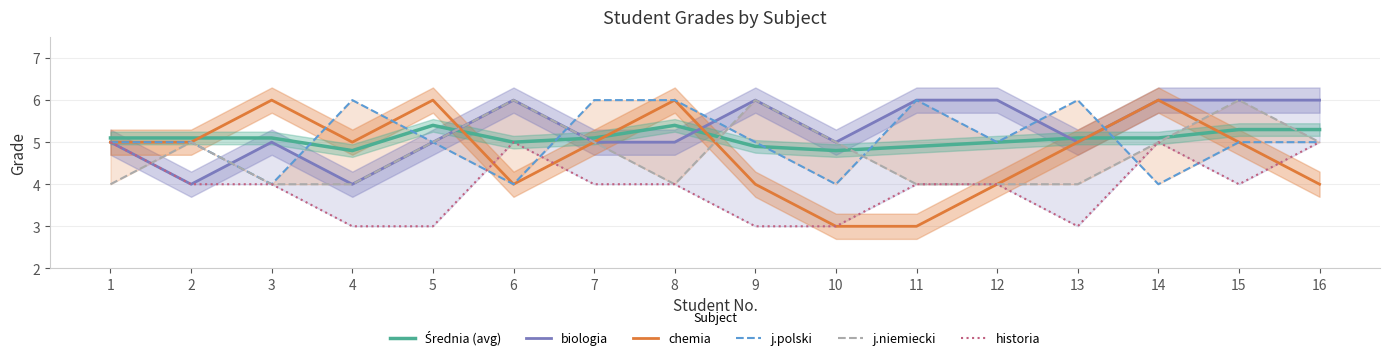

What is the spread (max minus min) of values at 12?

2.0